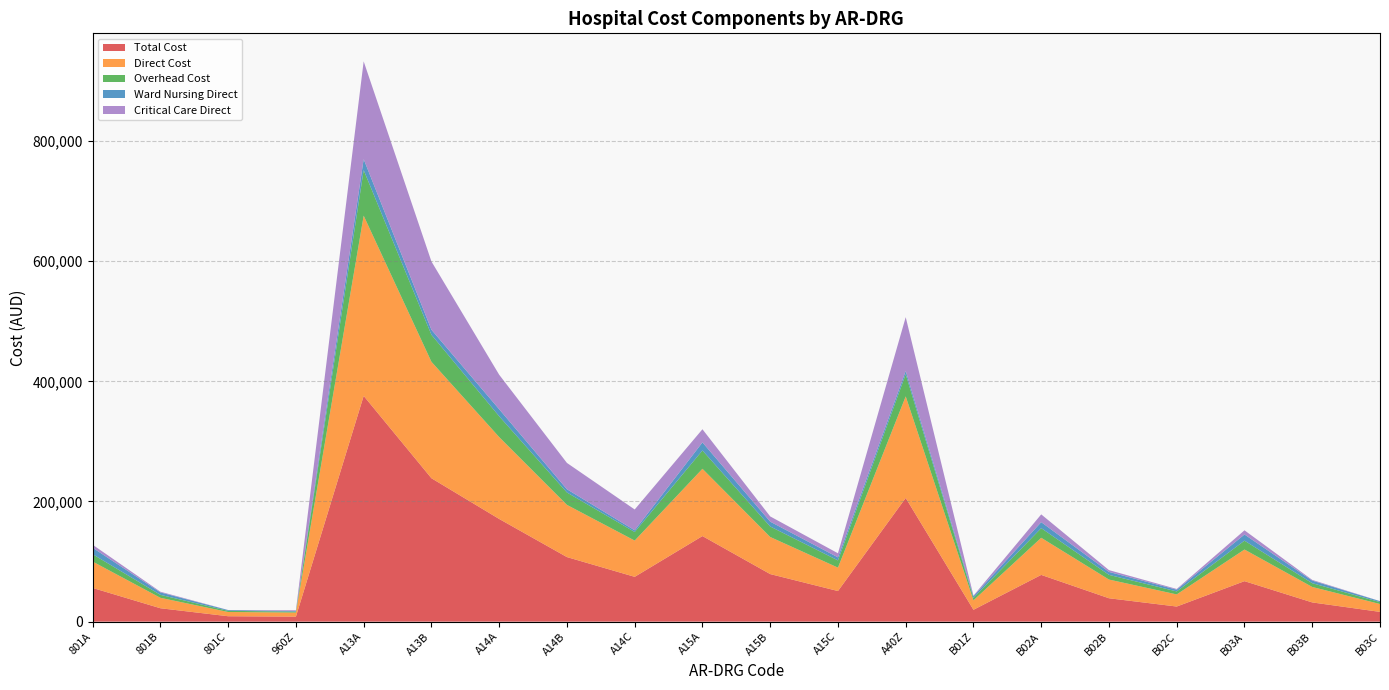

Reading left to right, transcribe all the data shown in this chart.

Total Cost: 56106.4	22305.3	8999.9	8331.1	375724.3	238677.4	170900.7	107468.4	74586.5	142435.5	79173.1	50958.2	205852.2	19744.1	77799.8	38928.5	25151.9	67386.3	32001.0	16243.4
Direct Cost: 43874.6	17360.8	7020.8	6772.3	299905.0	193808.7	136265.3	86860.9	60342.9	111964.3	61728.6	38949.0	169032.1	15703.0	61767.5	31112.8	20166.3	52647.1	25714.8	13093.2
Overhead Cost: 12231.8	4944.5	1979.0	1558.8	75819.3	44868.8	34635.4	20607.6	14243.6	30471.2	17444.5	12009.2	36820.2	4041.2	16032.4	7815.7	4985.6	14739.1	6286.3	3150.2
Ward Nursing Direct: 10737.6	4034.5	1228.5	914.9	18227.8	8470.9	11715.8	5389.1	2858.0	13432.7	8074.9	5055.4	5538.8	2829.6	9977.7	4884.6	2884.9	10252.0	4317.2	1569.9
Critical Care Direct: 5028.9	1189.4	167.0	1352.6	162796.1	113616.7	57415.1	43825.6	34652.5	21902.6	8723.8	6814.8	89504.8	1009.9	12962.3	3010.9	1207.9	6984.1	1181.1	153.1